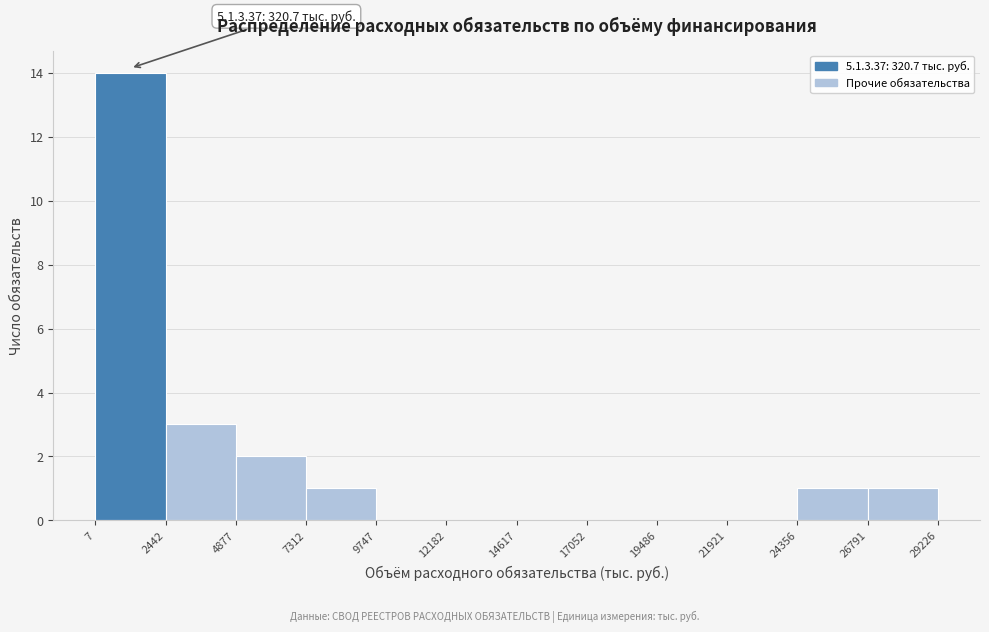

Which range on the x-axis has the tallest bar?

7 to 2442